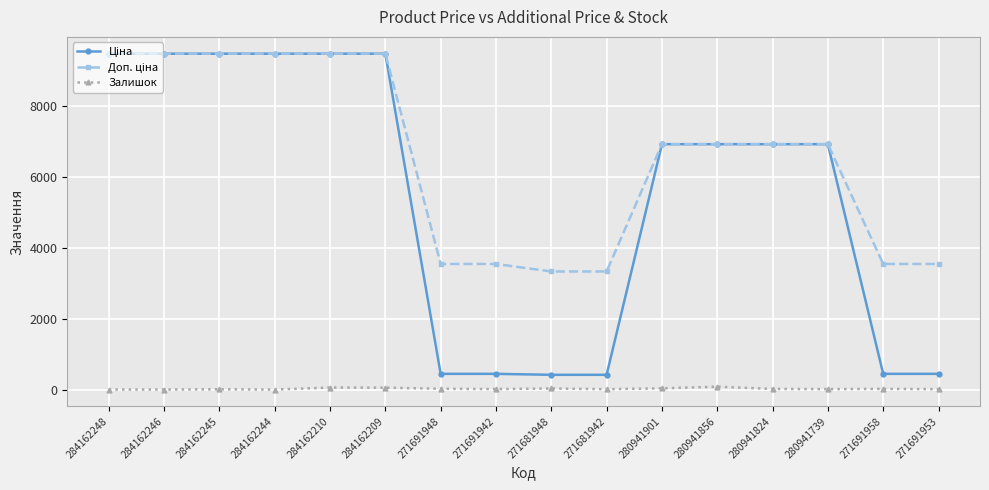

What is the greatest value displayed?

9480.1